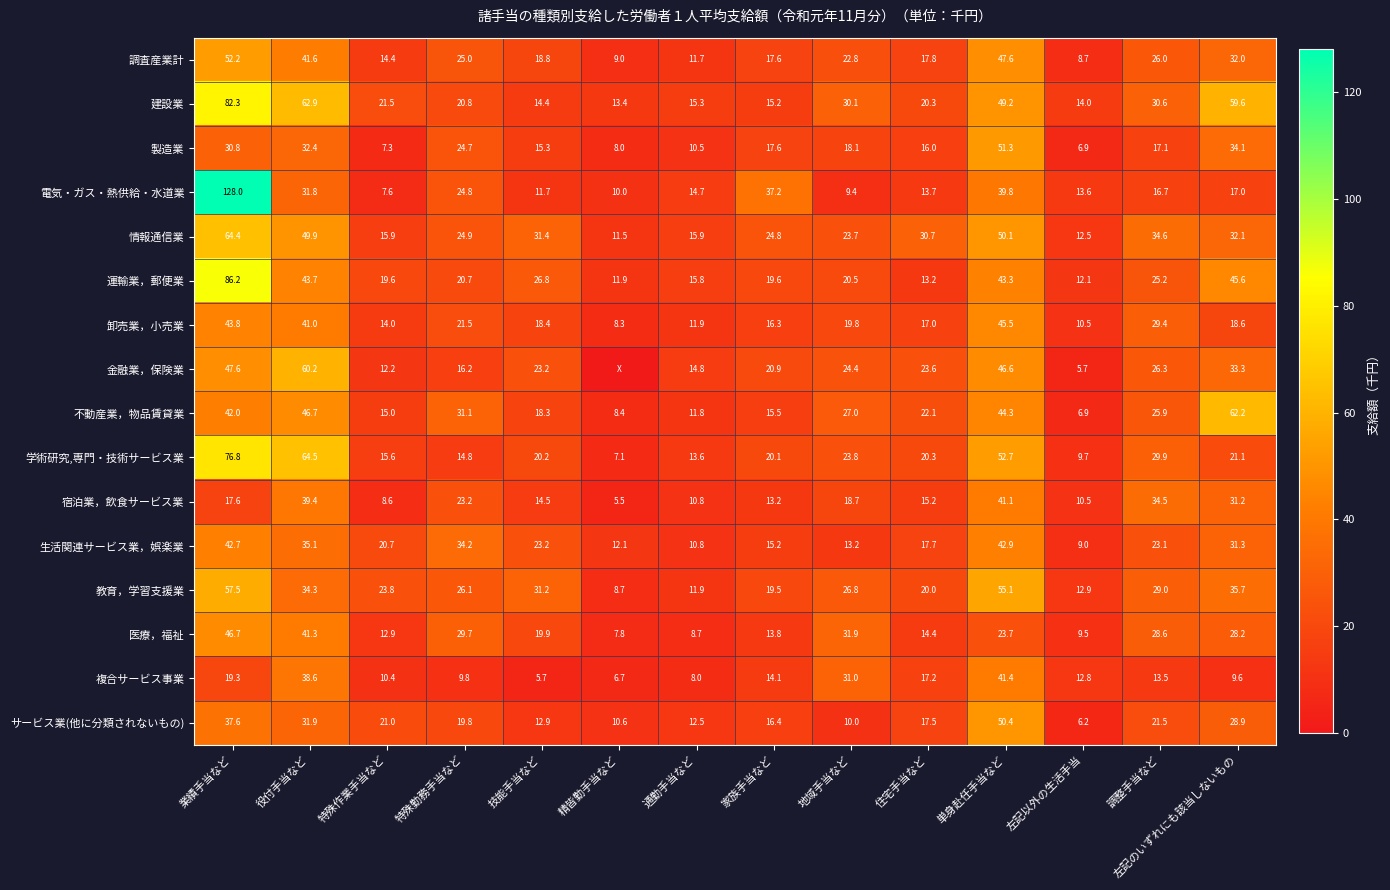

At which label is サービス業(他に分類されないもの) closest to 28?

左記のいずれにも該当しないもの